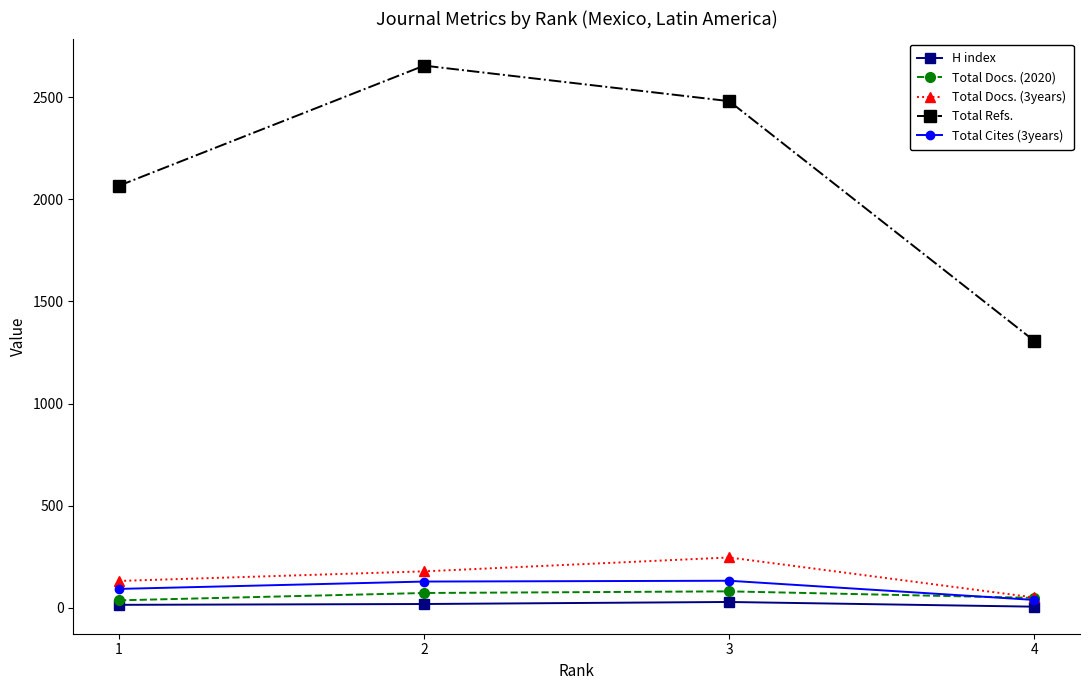

What is the sum of all Total Cites (3years) values?

390